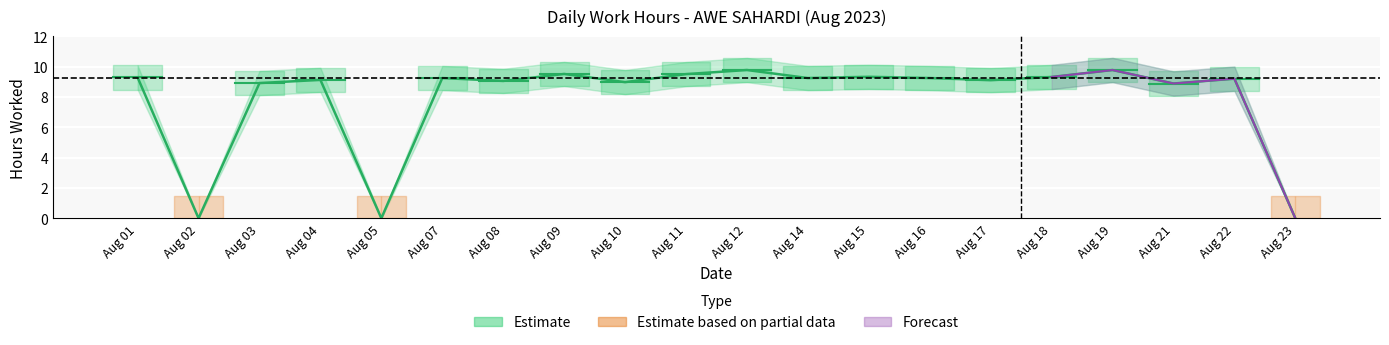

What is the maximum value shown in the chart?

9.8